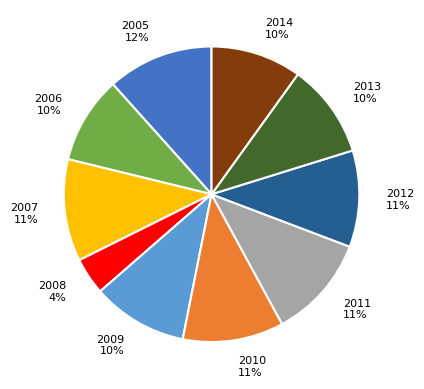

To the nearest percent, what percentage of the pie is 2009?

10%